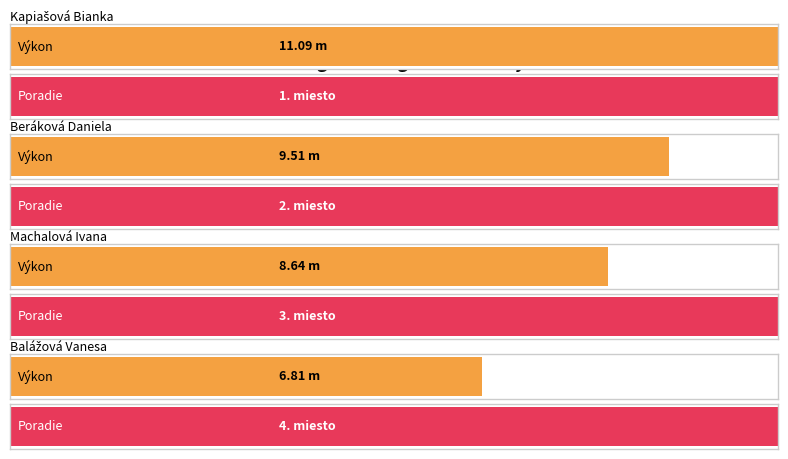

Are the bars horizontal?

Yes